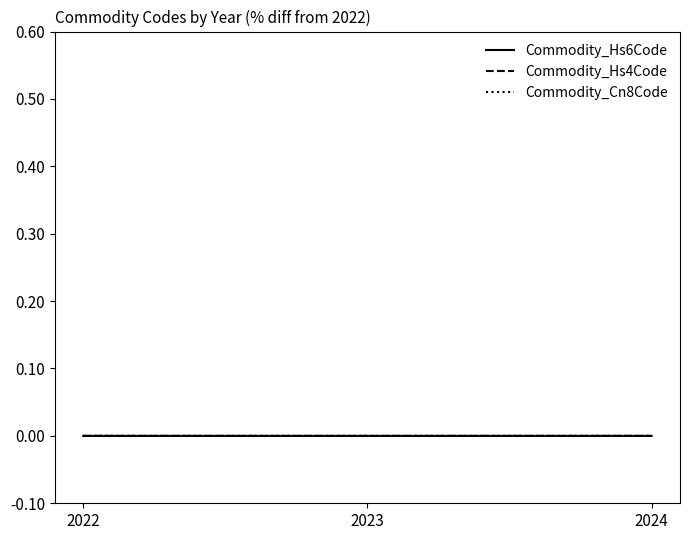

Does the chart have visible grid lines?

No